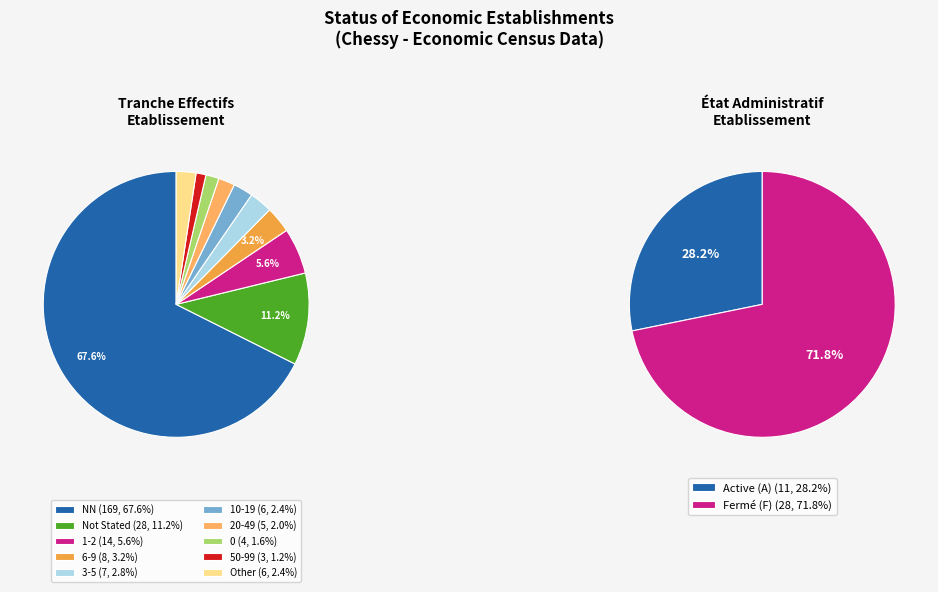

To the nearest percent, what is the difference between the NN and 01 slice percentages?

62%